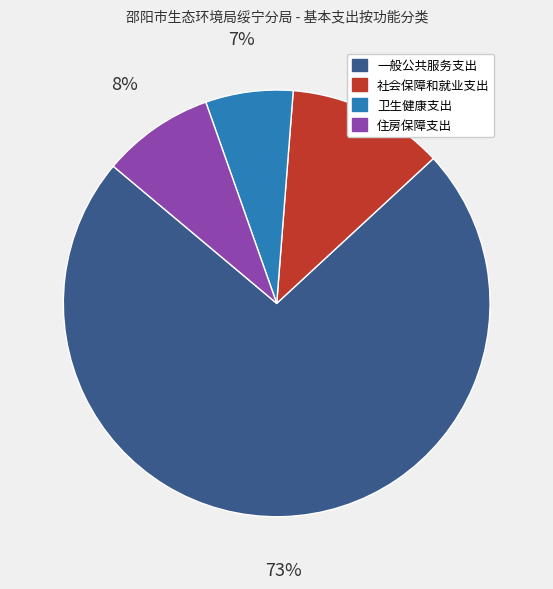

Which has a higher value, 社会保障和就业支出 or 住房保障支出?

社会保障和就业支出